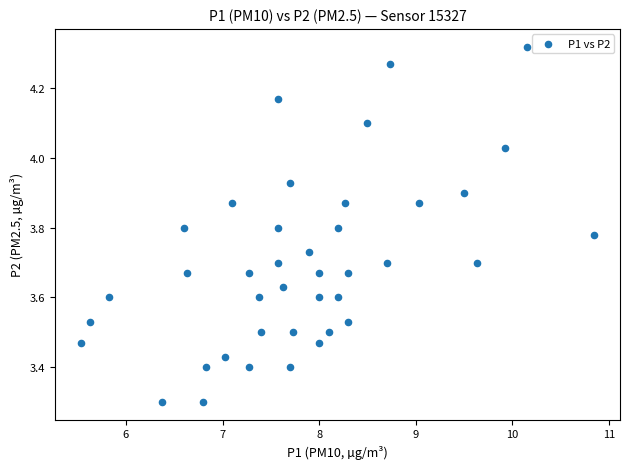

What is the range of Y values (max minus min)?

1.0